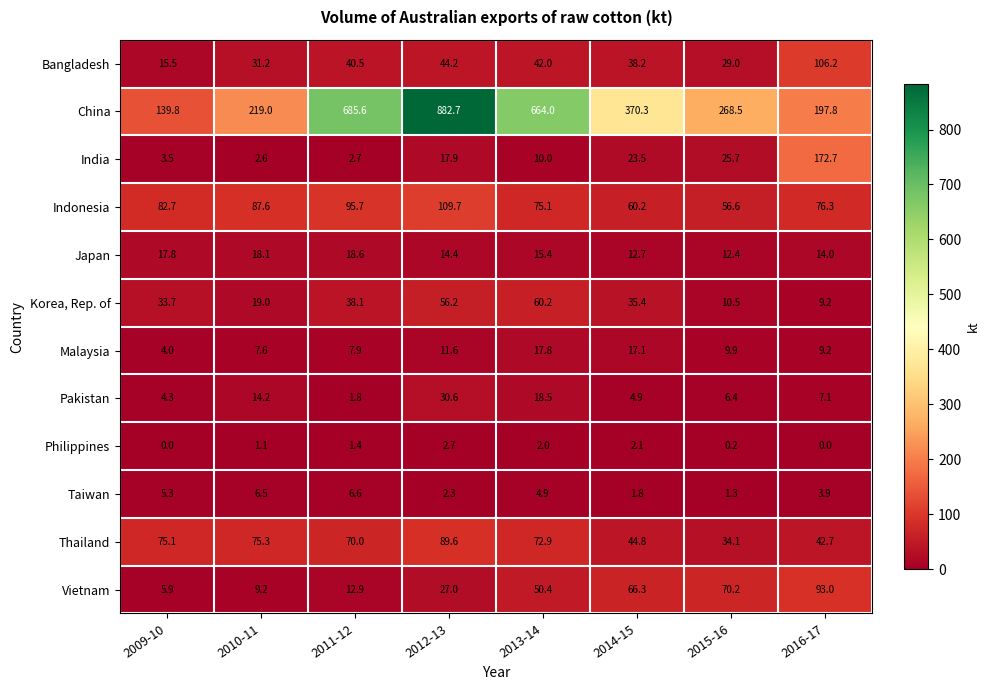

At how many categories does at least one series exceed 462?

3